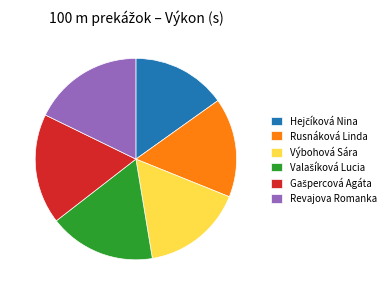

Is there any slice that represents more than half of the pie?

No